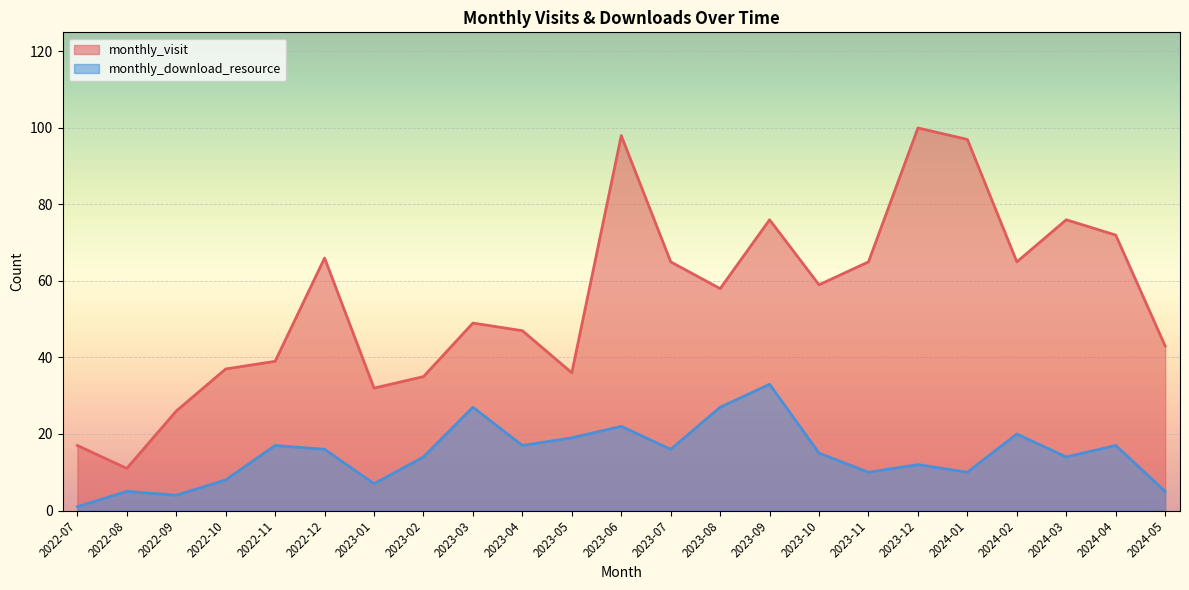

Which series changed the most between 2022-09 and 2024-05?

monthly_visit